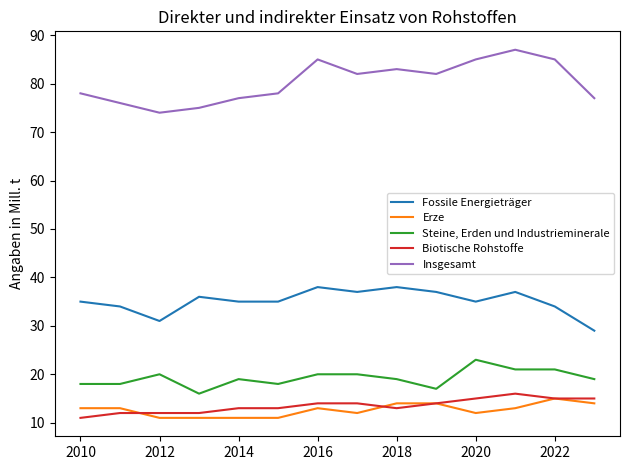

List the series in order of their peak value, lowest first.

Erze, Biotische Rohstoffe, Steine, Erden und Industrieminerale, Fossile Energieträger, Insgesamt